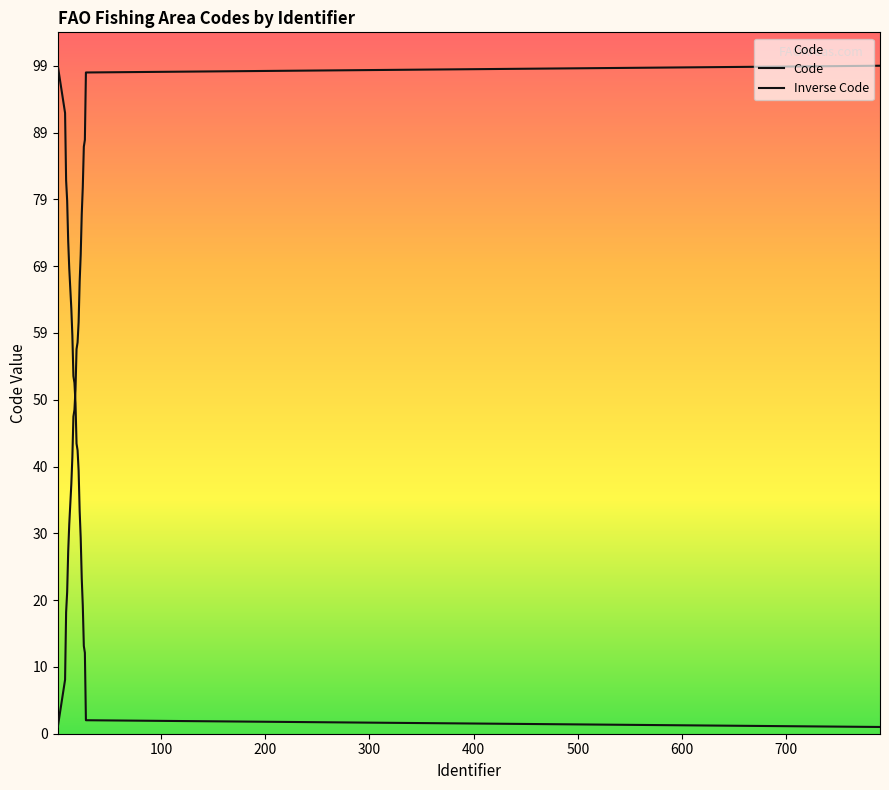

At how many categories does at least one series exceed 24?

29